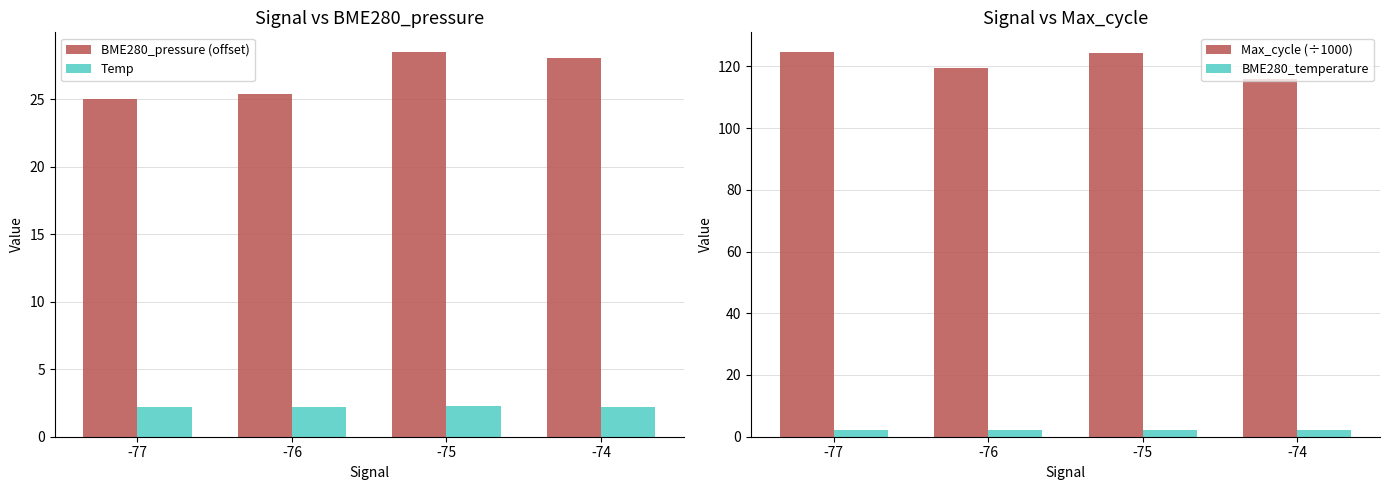

Between -76 and -75, which is larger?

-75